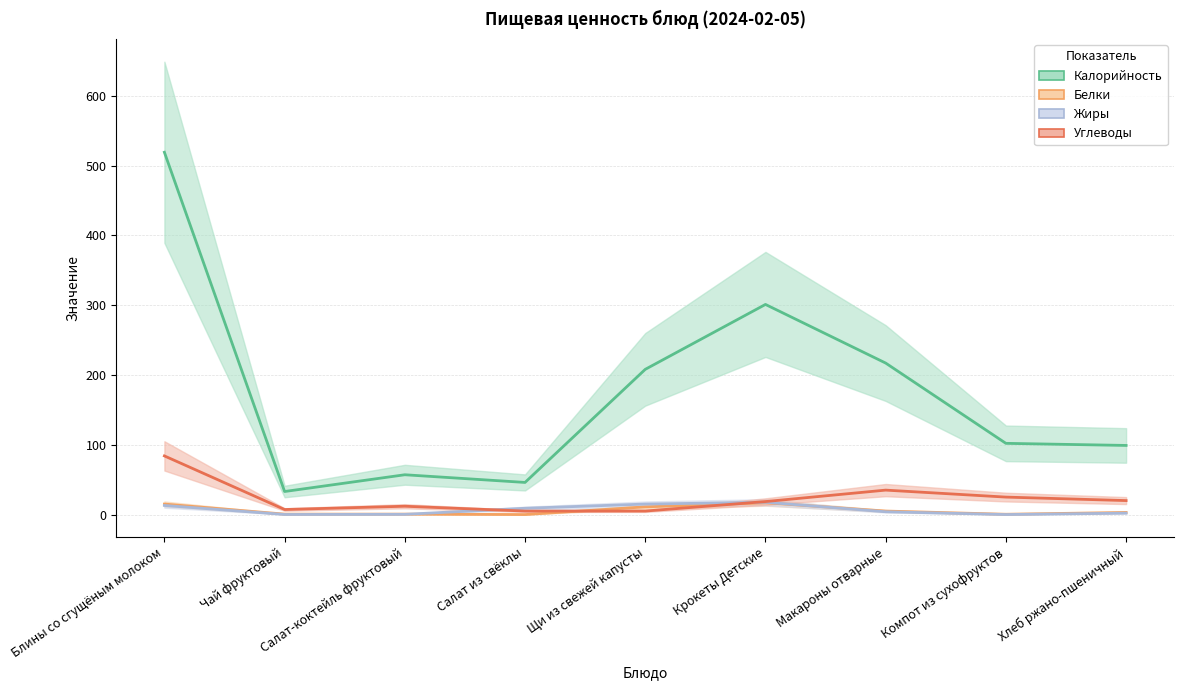

What is the difference between the maximum and minimum values in the Калорийность series?

486.0